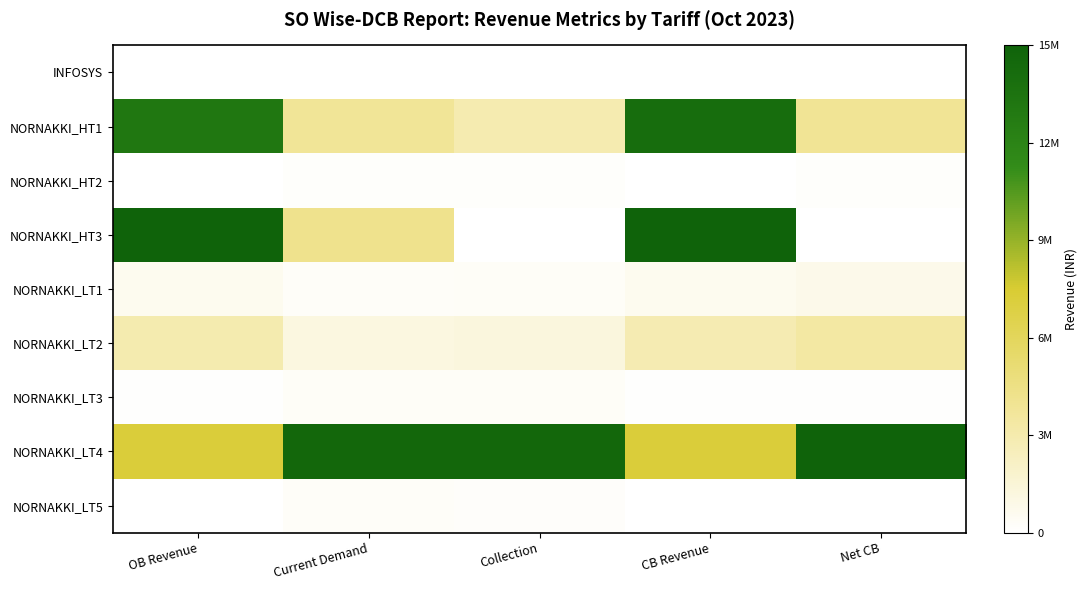

What is the total value across all series at Net CB?

23377477.8